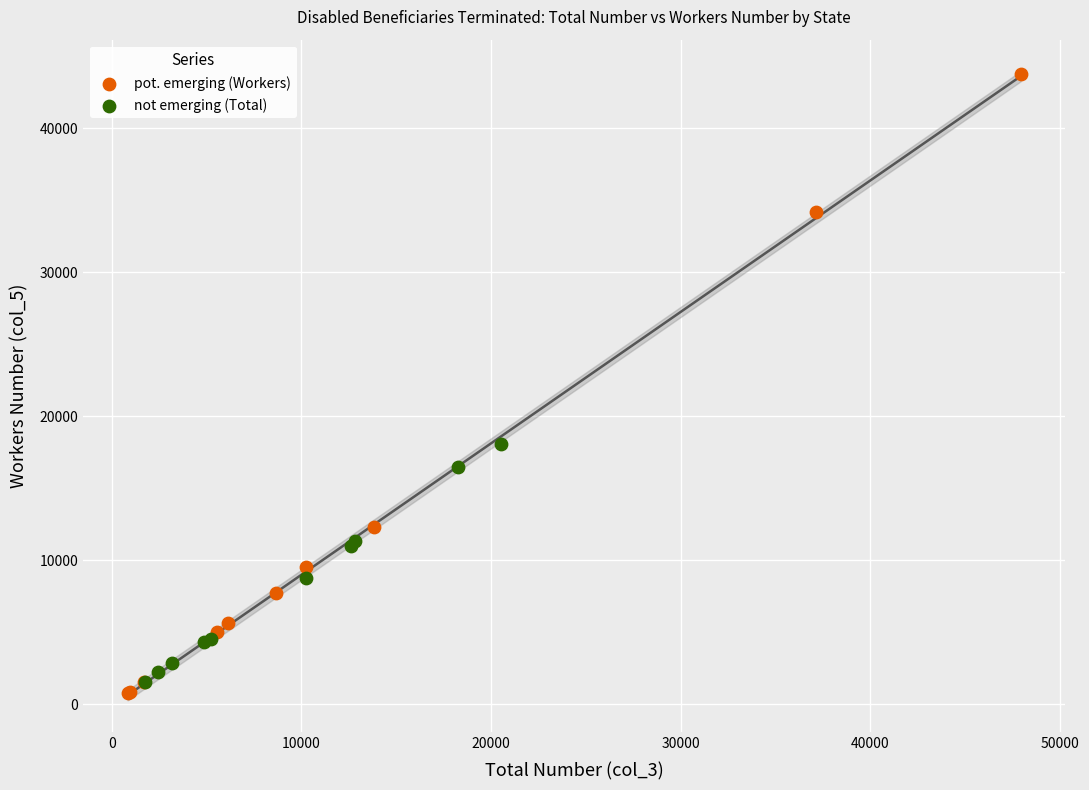

Which series reaches the minimum Y coordinate?

pot. emerging (Workers)